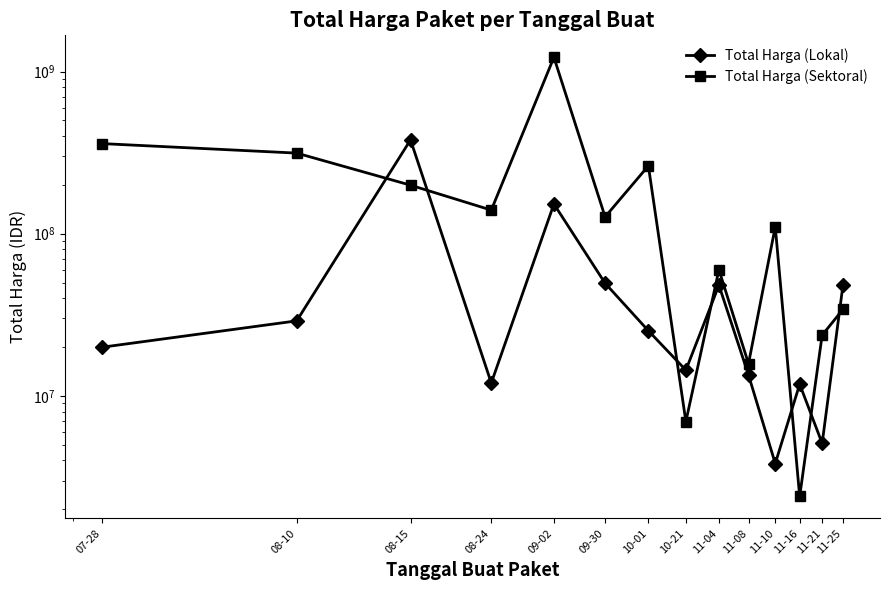

What is the approximate value of Total Harga (Lokal) at 08-10, to the nearest 50?

29000000